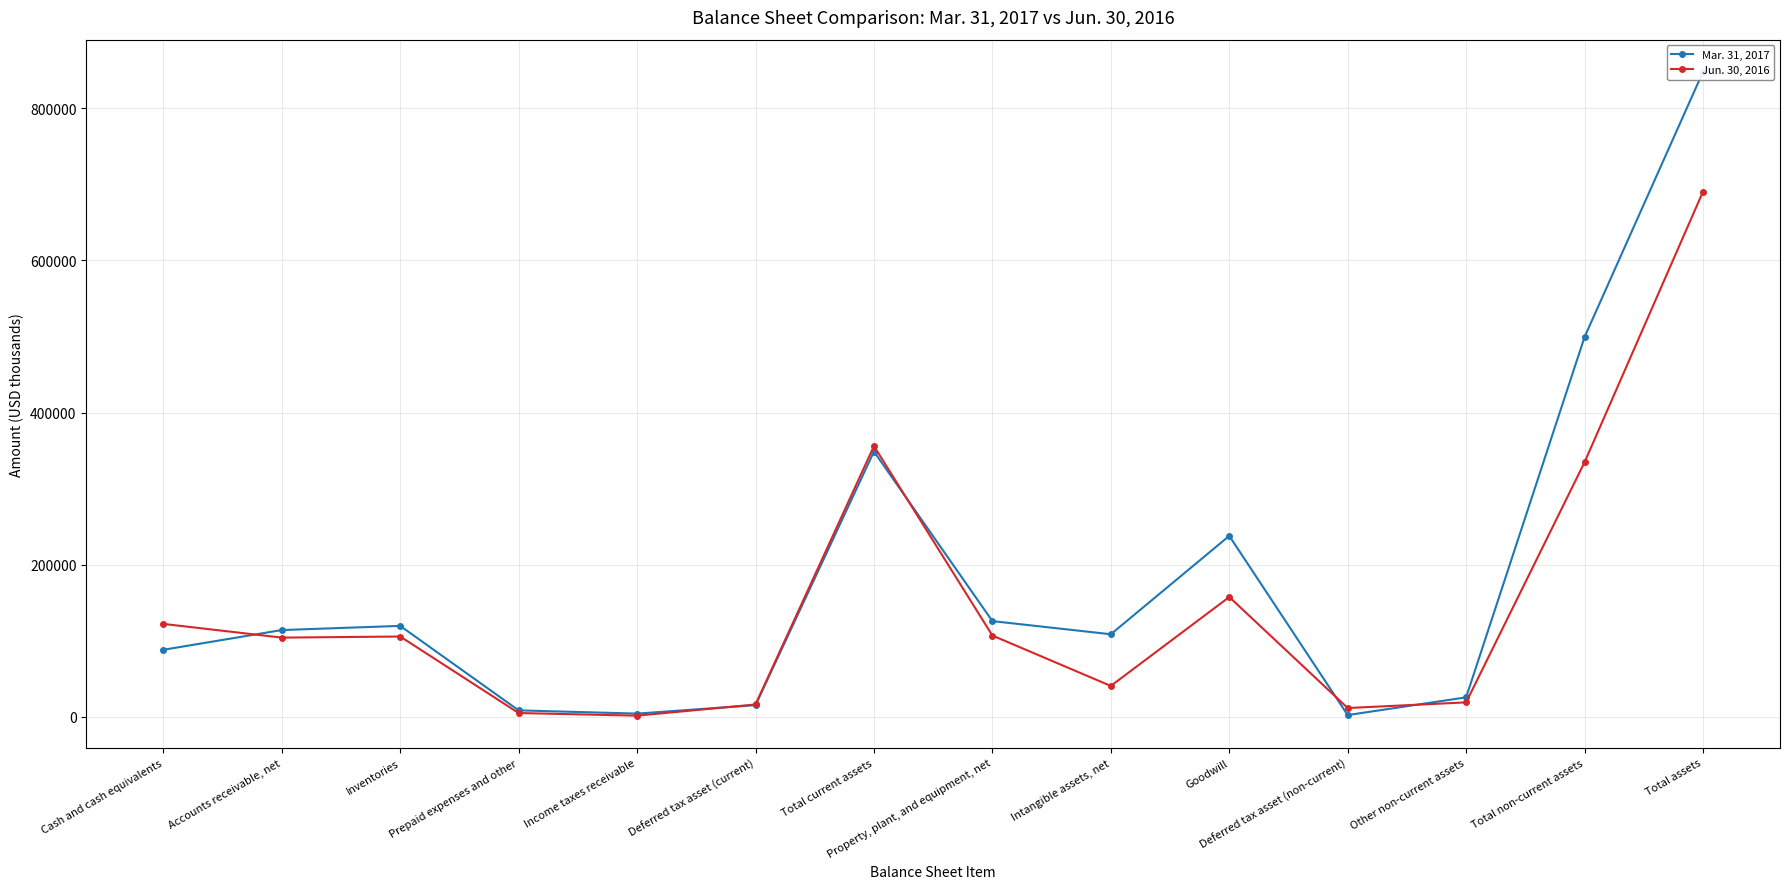

Is the value of Mar. 31, 2017 at Income taxes receivable greater than the value of Jun. 30, 2016 at Income taxes receivable?

Yes